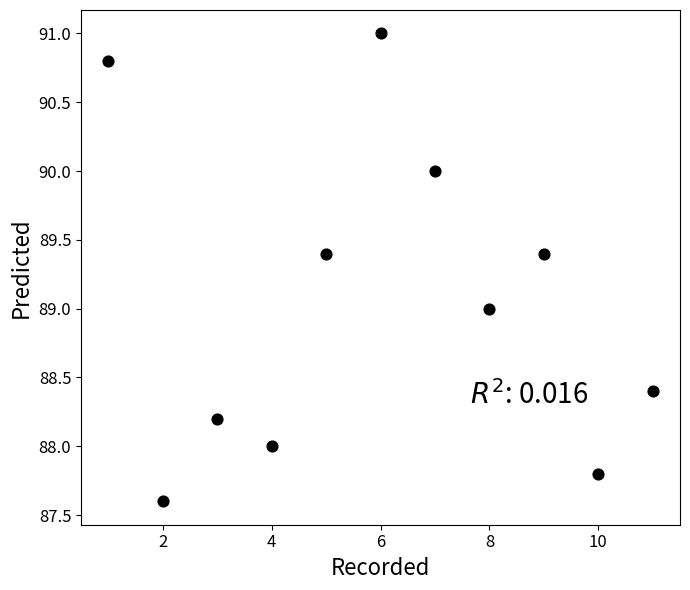

What is the range of X values (max minus min)?

10.0